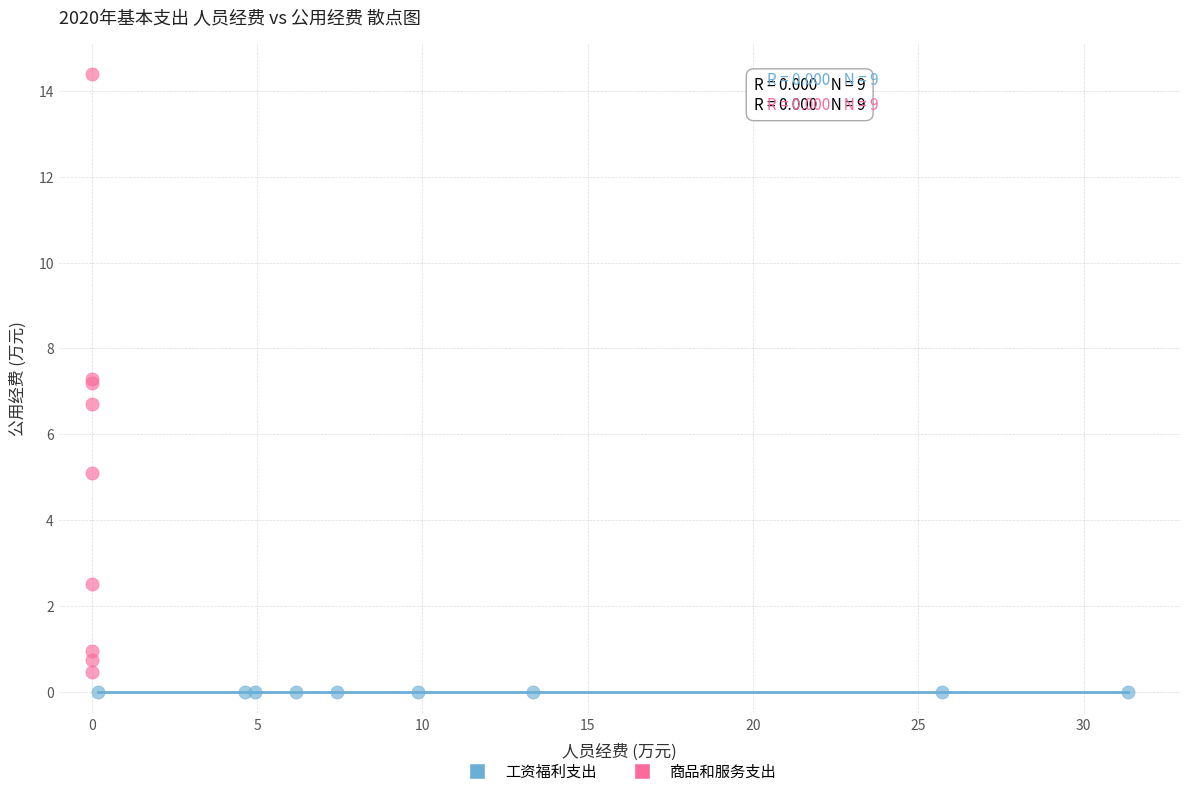

Which series contains the lowest Y value?

工资福利支出